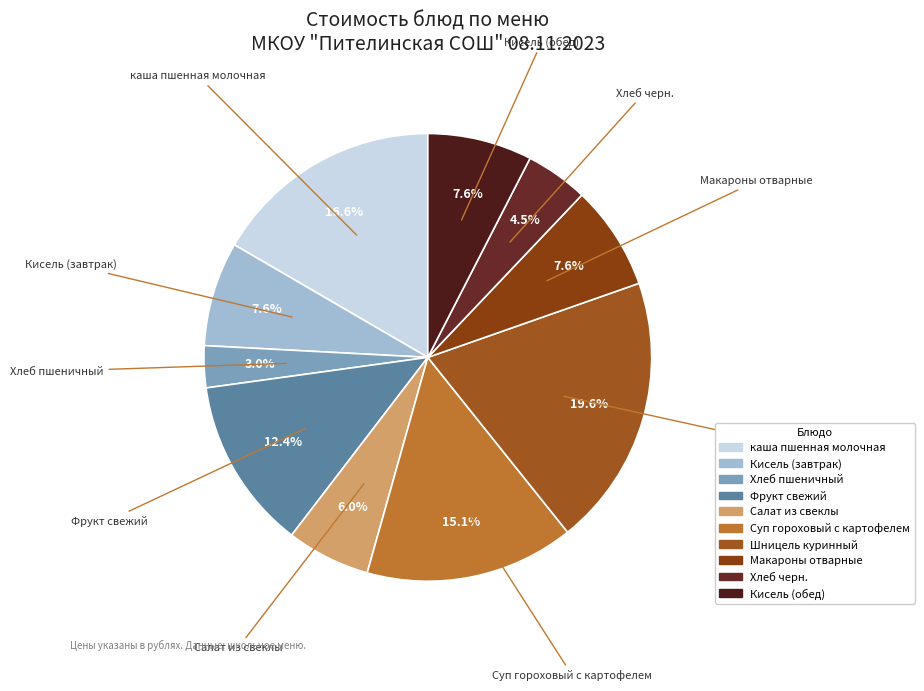

Combined, what portion of the pie is Фрукт свежий and каша пшенная молочная?

29.0%